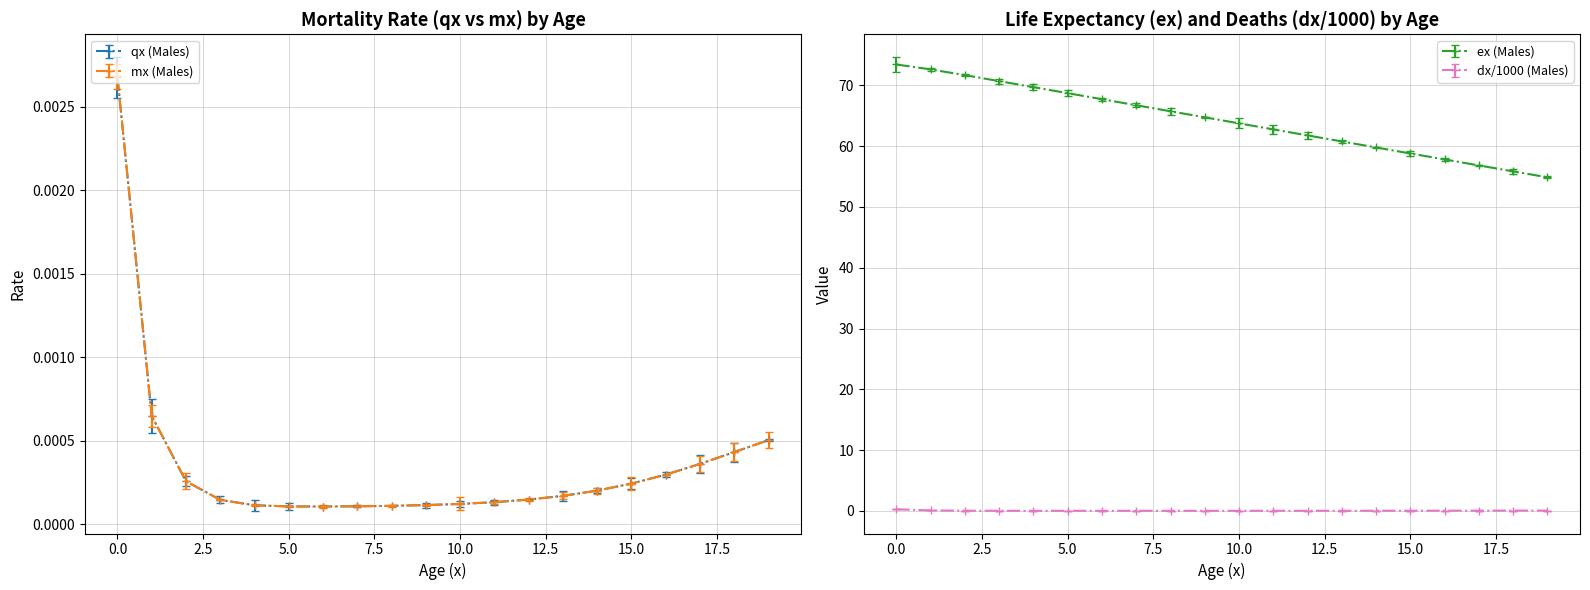

What is the total value across all series at 16?

57.8